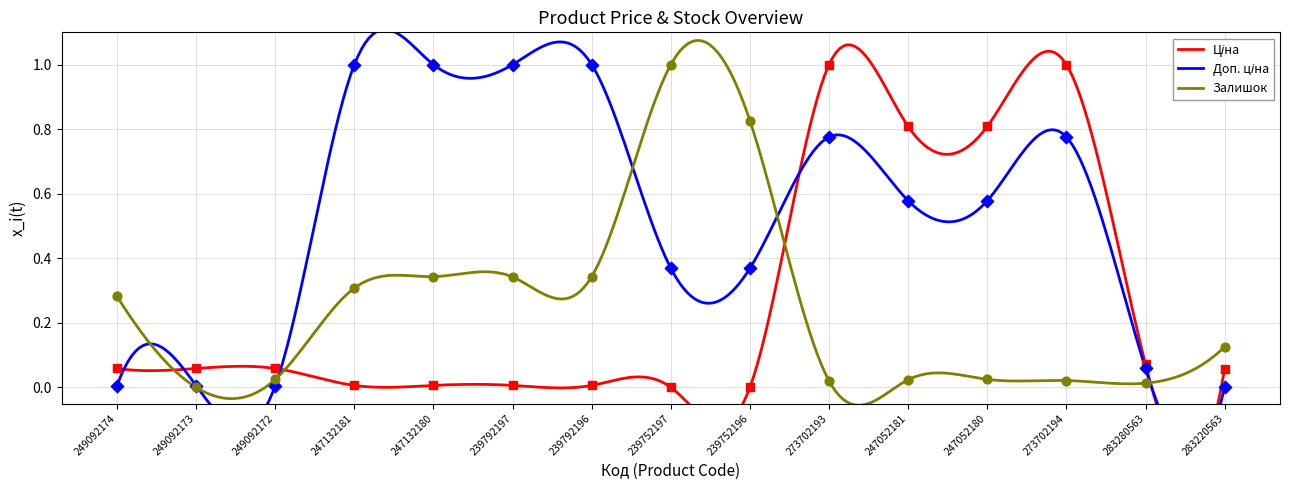

Is the value of Залишок at 239792197 greater than the value of Ціна at 239752197?

Yes